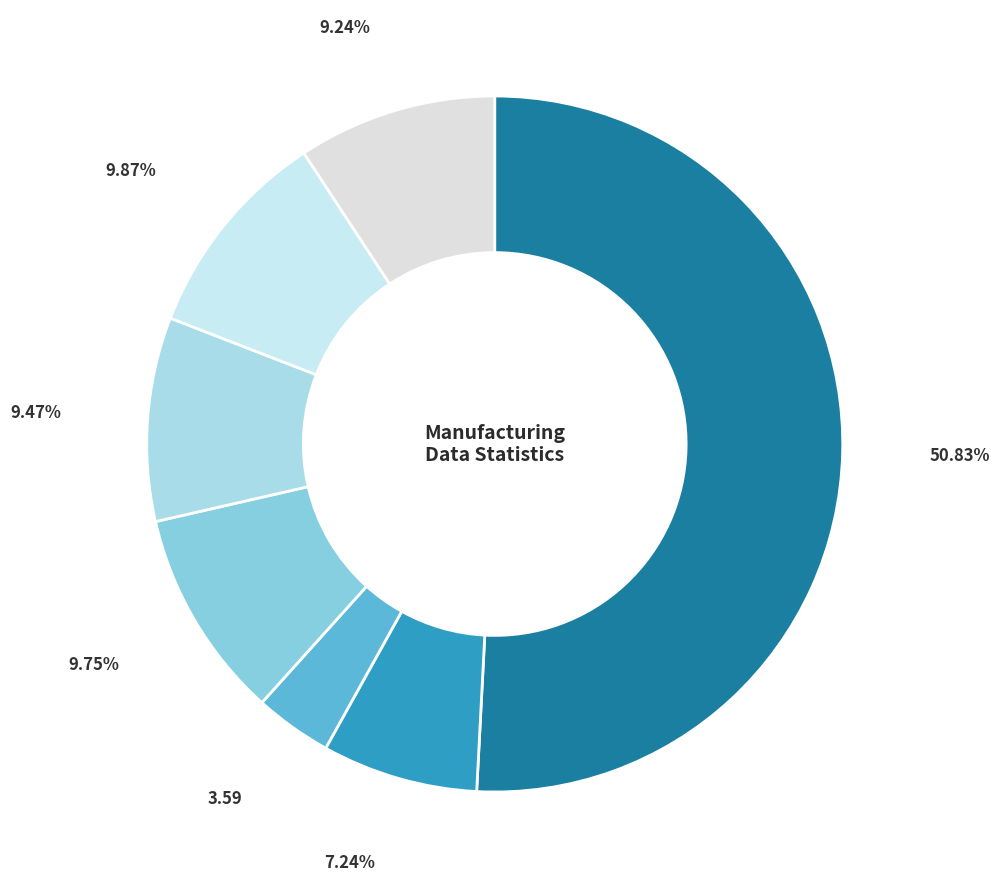

To the nearest percent, what is the difference between the largest and smallest slice percentages?

47%